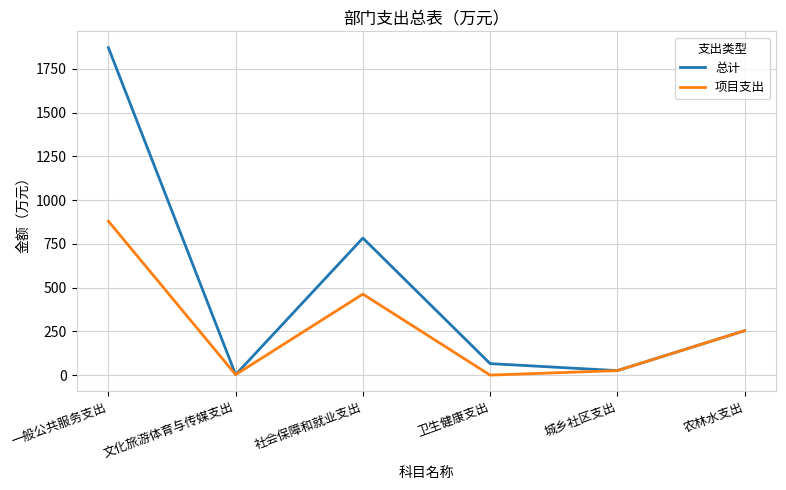

What is the highest value of the 总计 series?

1871.1